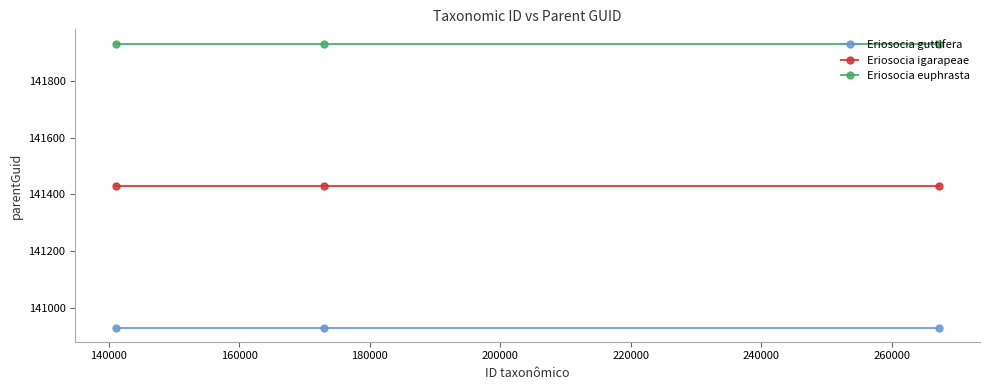

What is the sum of all Eriosocia guttifera values?

422793